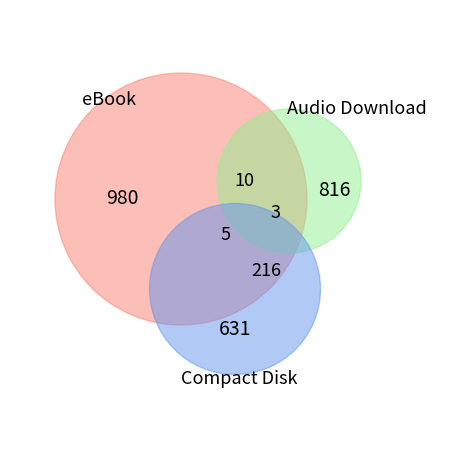

Is it true that Audio Download is 15% of the pie?

False